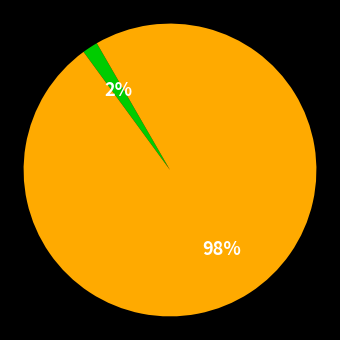

To the nearest percent, what is the average slice percentage?

50%